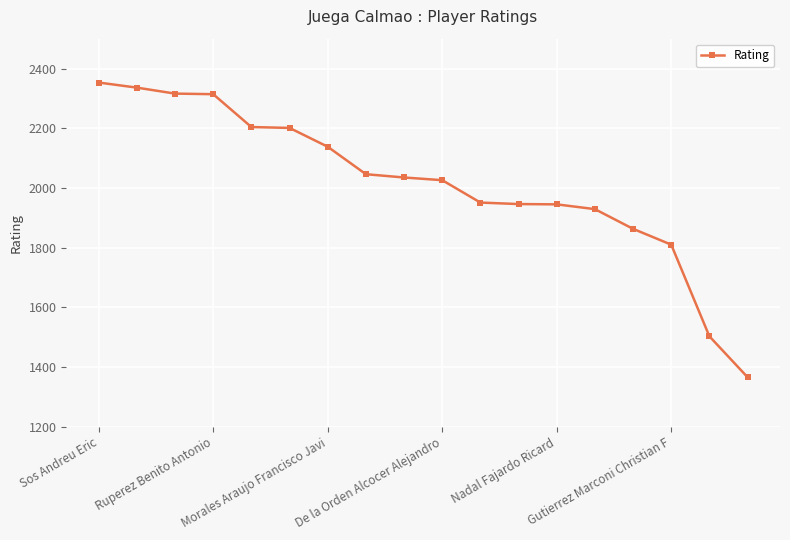

How many lines are shown in the chart?

1